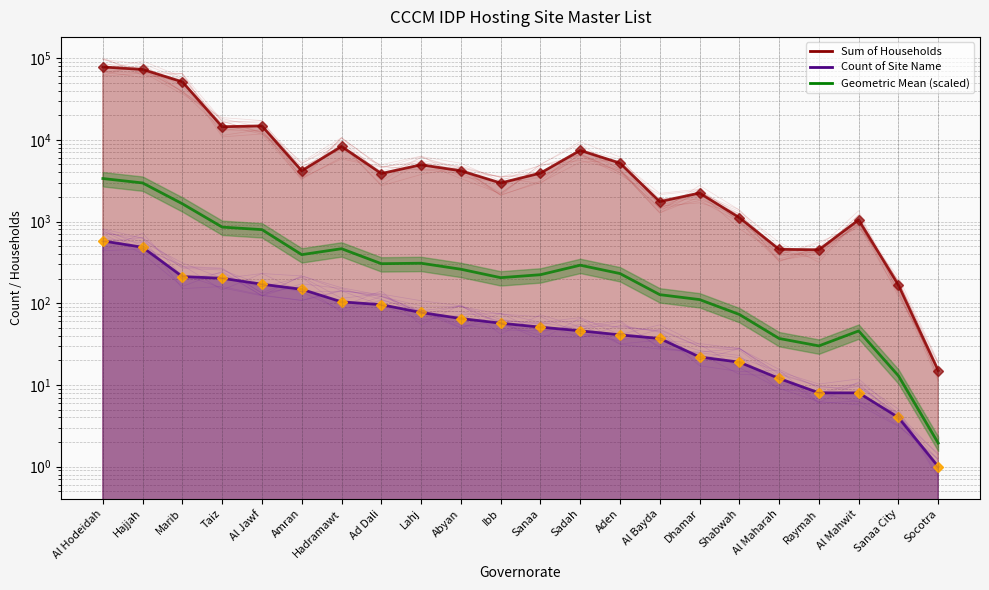

What is the sum of all Sum of Households values?

283453